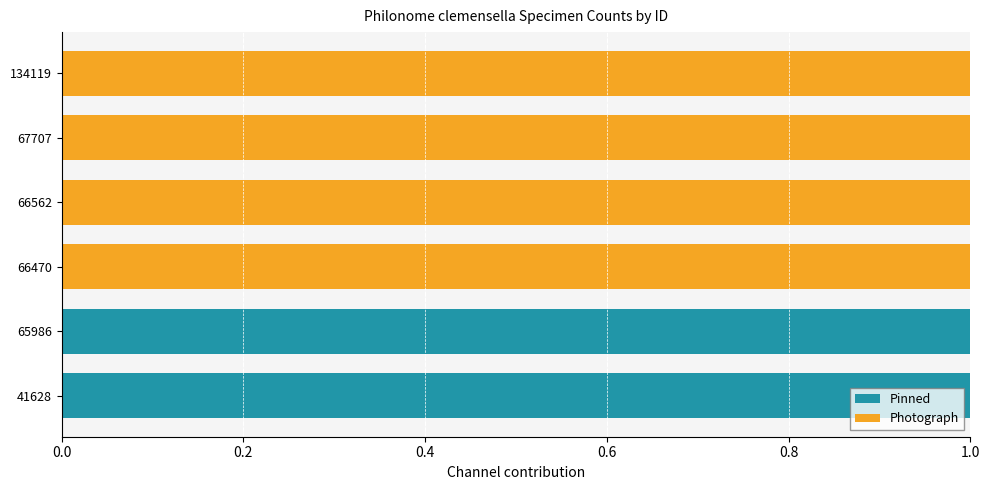

Is it true that Pinned equals 0 at 66470?

True